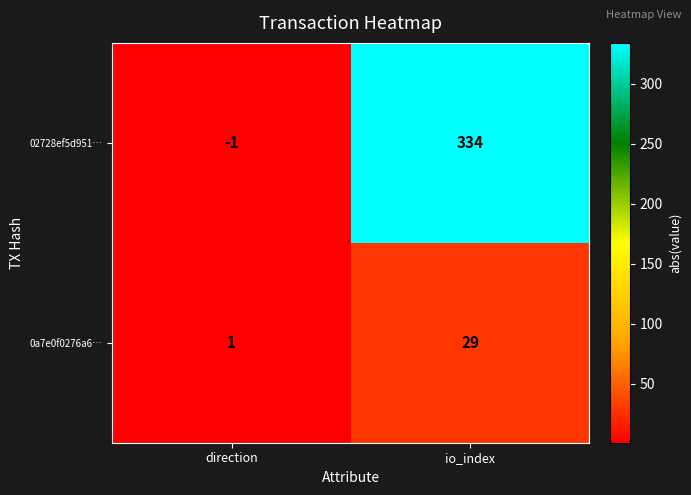

Reading right to left, list all the values displayed in this chart.

02728ef5d951…: io_index=334	direction=-1
0a7e0f0276a6…: io_index=29	direction=1